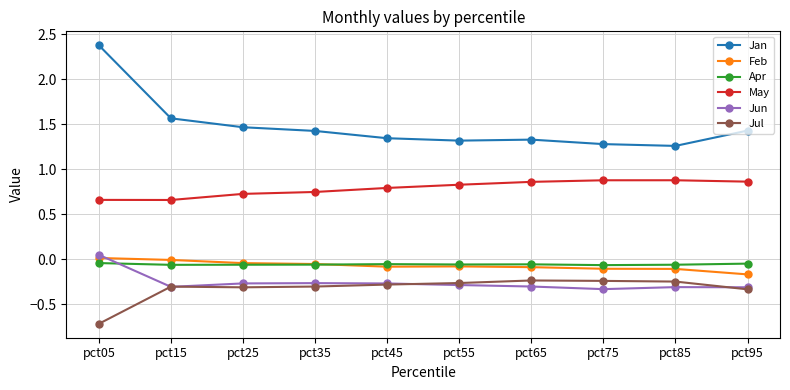

True or false: Feb and May intersect in this chart.

False